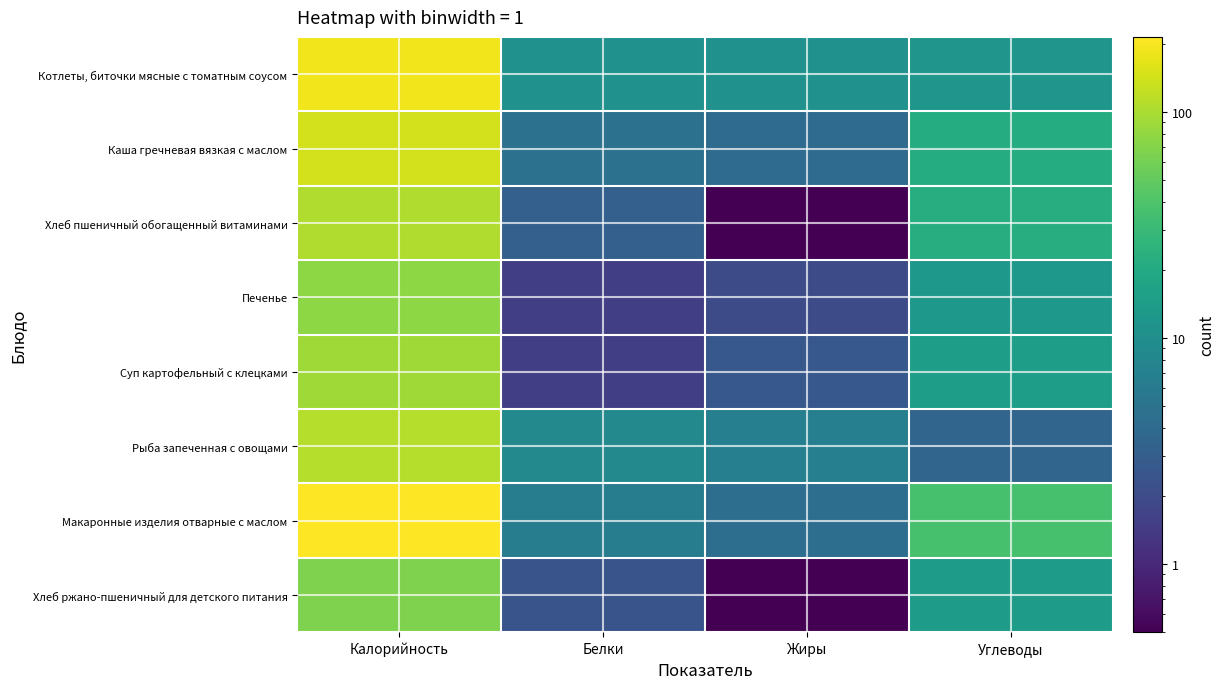

Reading left to right, transcribe all the data shown in this chart.

Котлеты, биточки мясные с томатным соусом: Калорийность=188.9	Белки=10.8	Жиры=10.8	Углеводы=12.1
Каша гречневая вязкая с маслом: Калорийность=141.9	Белки=4.8	Жиры=4.1	Углеводы=21.5
Хлеб пшеничный обогащенный витаминами: Калорийность=104.0	Белки=3.2	Жиры=0.4	Углеводы=22.0
Печенье: Калорийность=76.5	Белки=1.5	Жиры=2.0	Углеводы=12.6
Суп картофельный с клецками: Калорийность=90.3	Белки=1.5	Жиры=2.7	Углеводы=15.0
Рыба запеченная с овощами: Калорийность=110.2	Белки=8.6	Жиры=6.8	Углеводы=3.6
Макаронные изделия отварные с маслом: Калорийность=214.5	Белки=6.3	Жиры=4.5	Углеводы=37.1
Хлеб ржано-пшеничный для детского питания: Калорийность=66.0	Белки=2.4	Жиры=0.3	Углеводы=13.8